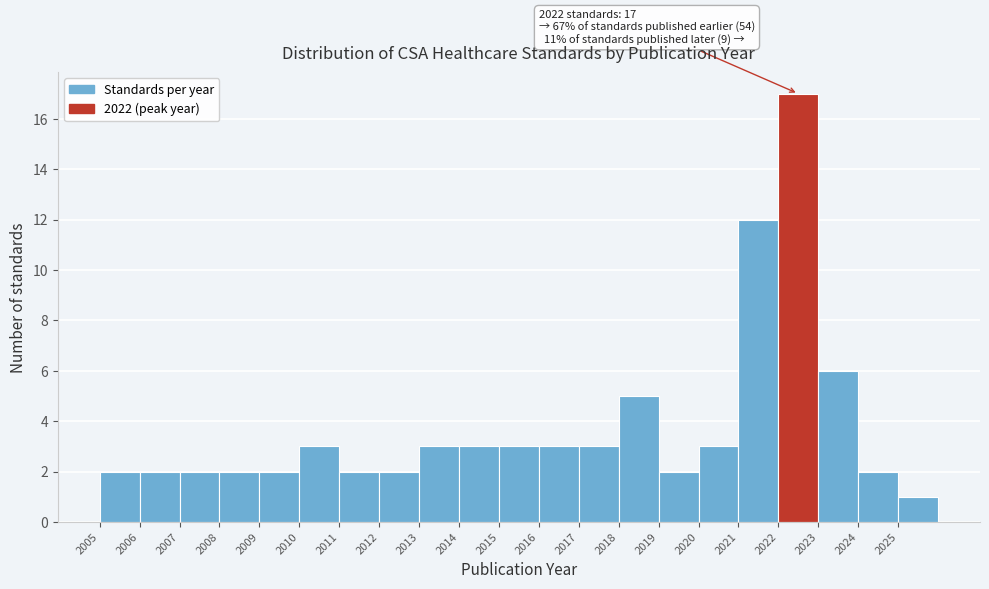

Over which range of the x-axis is the bar tallest?

2022 to 2023